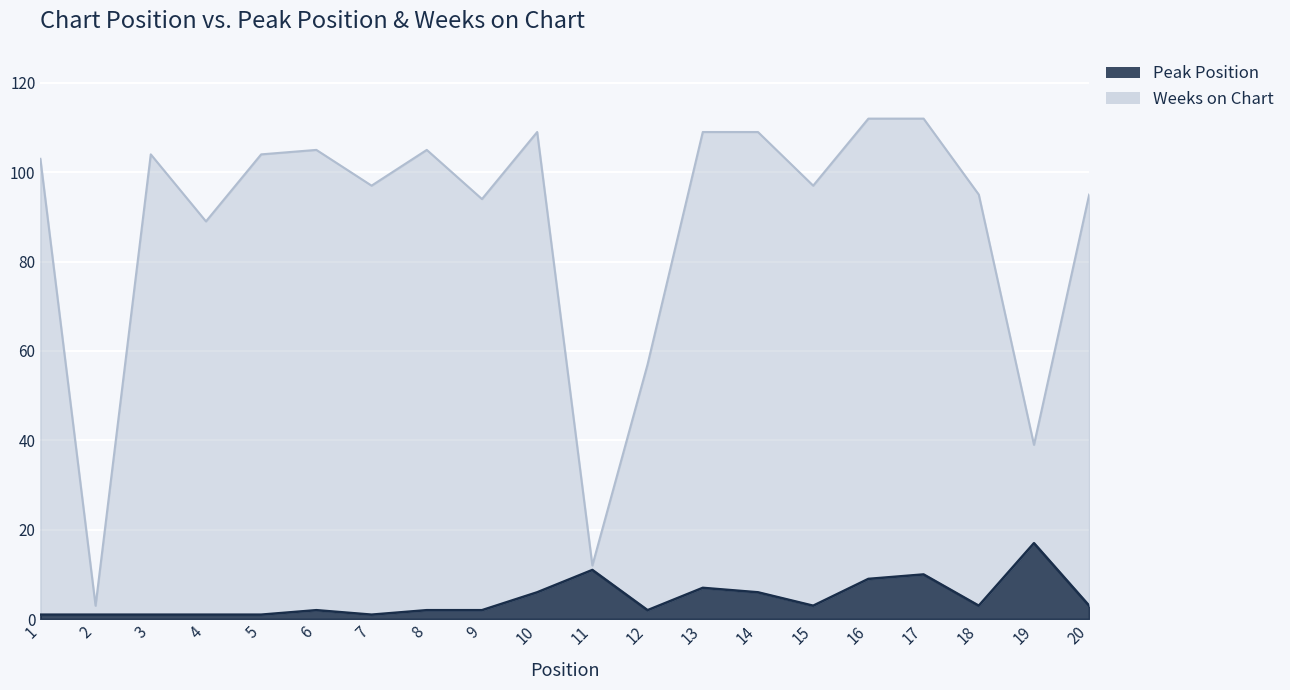

Which series changed the most between 9 and 10?

Weeks on Chart